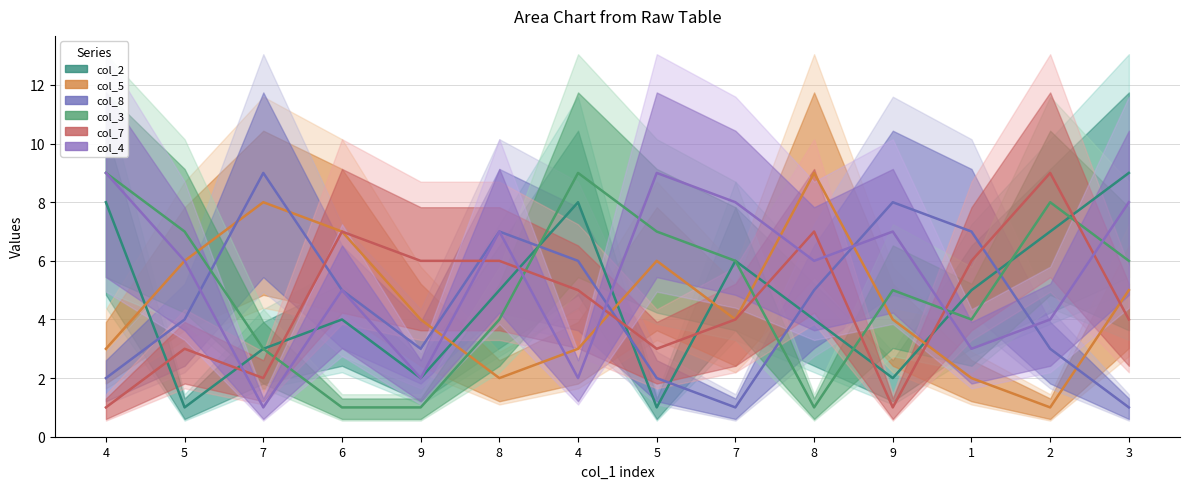

Which category has the lowest value across all series?

5